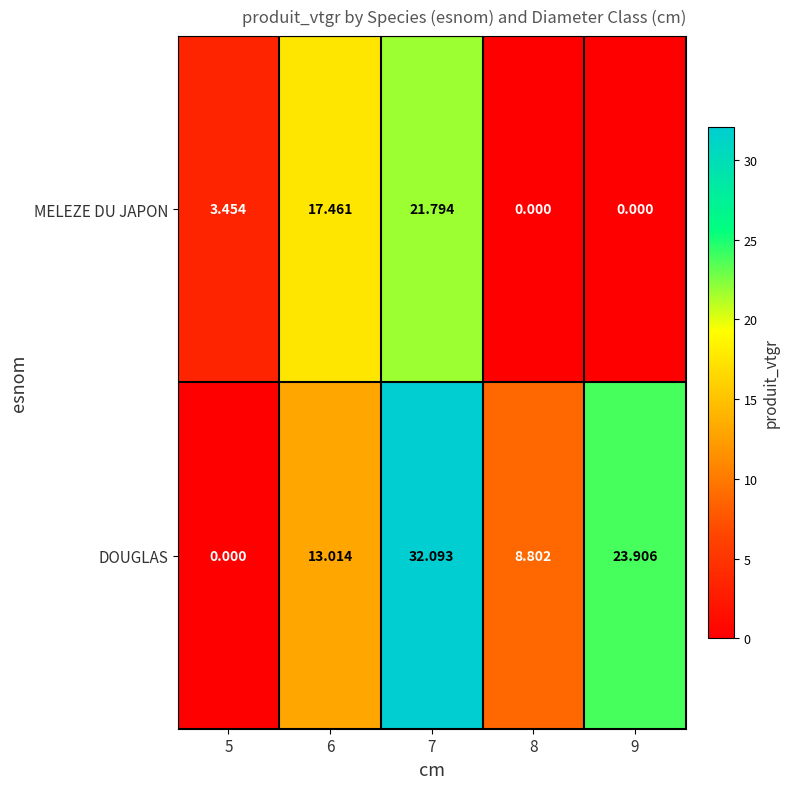

Which series has the largest range (max minus min)?

DOUGLAS